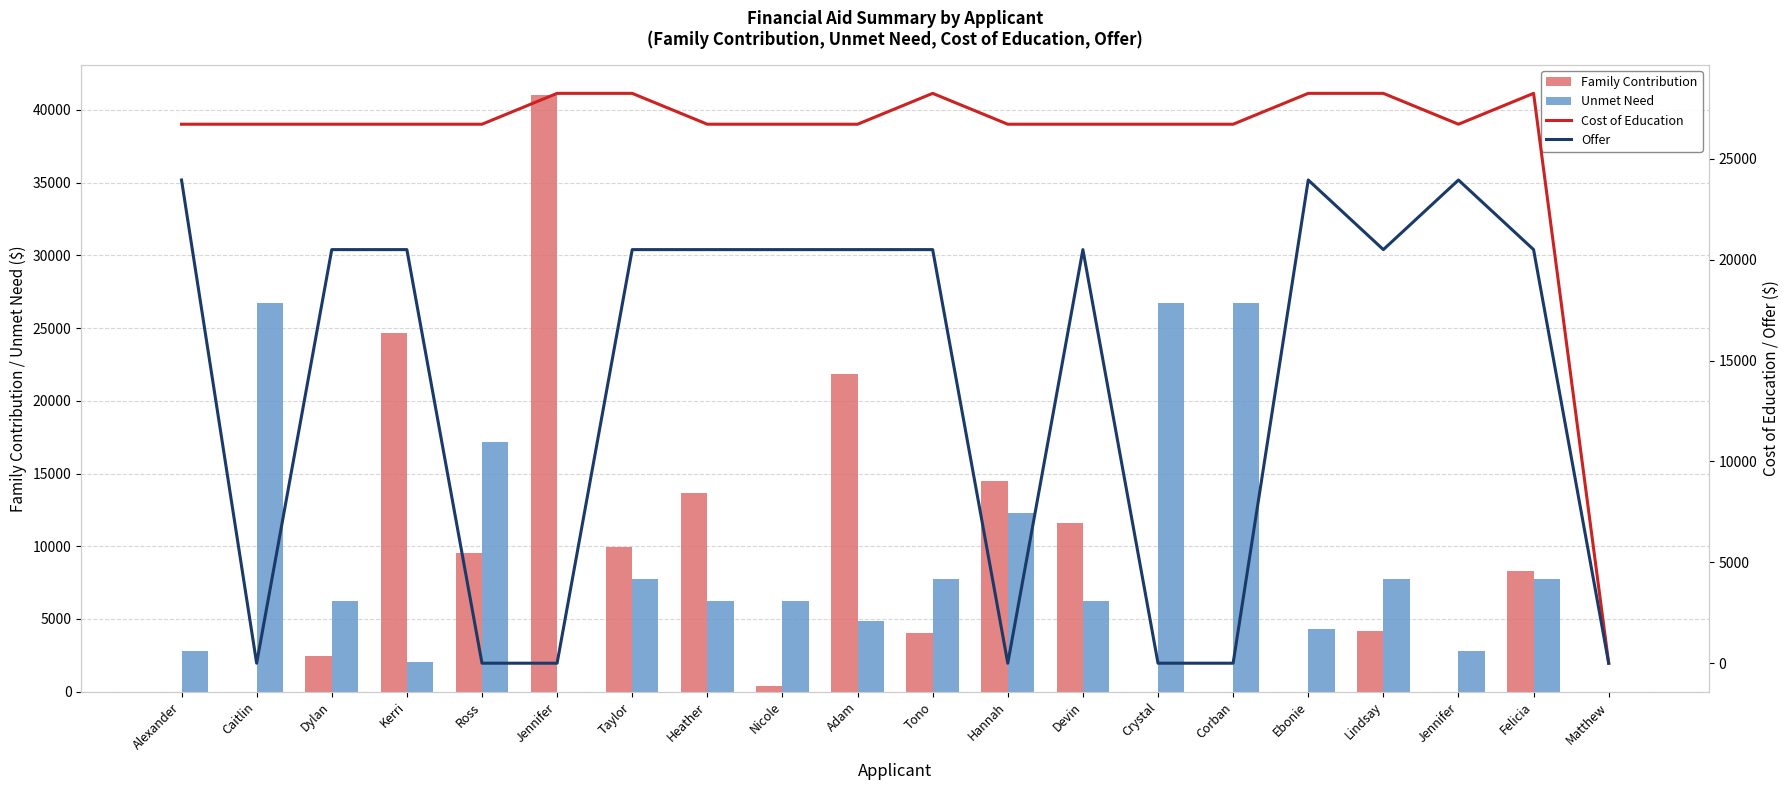

What is the value of the Family Contribution bar at the 5th from the left?

9537